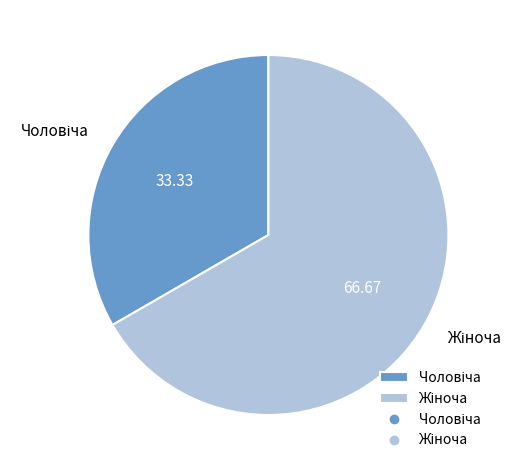

Is there a majority slice in this chart?

Yes